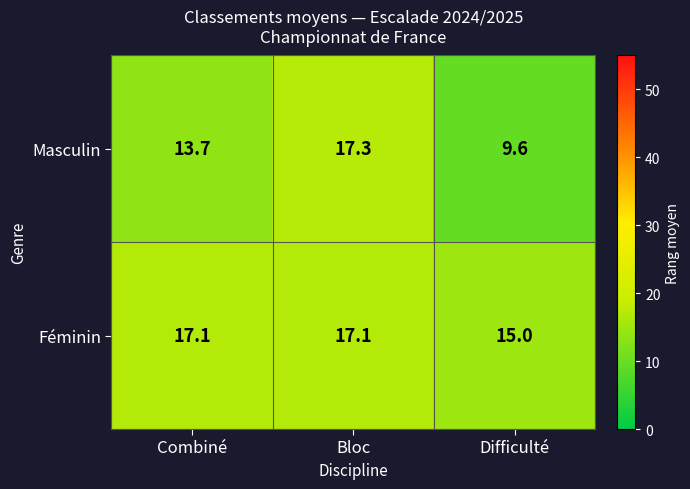

At which category is the sum across all series the highest?

Bloc